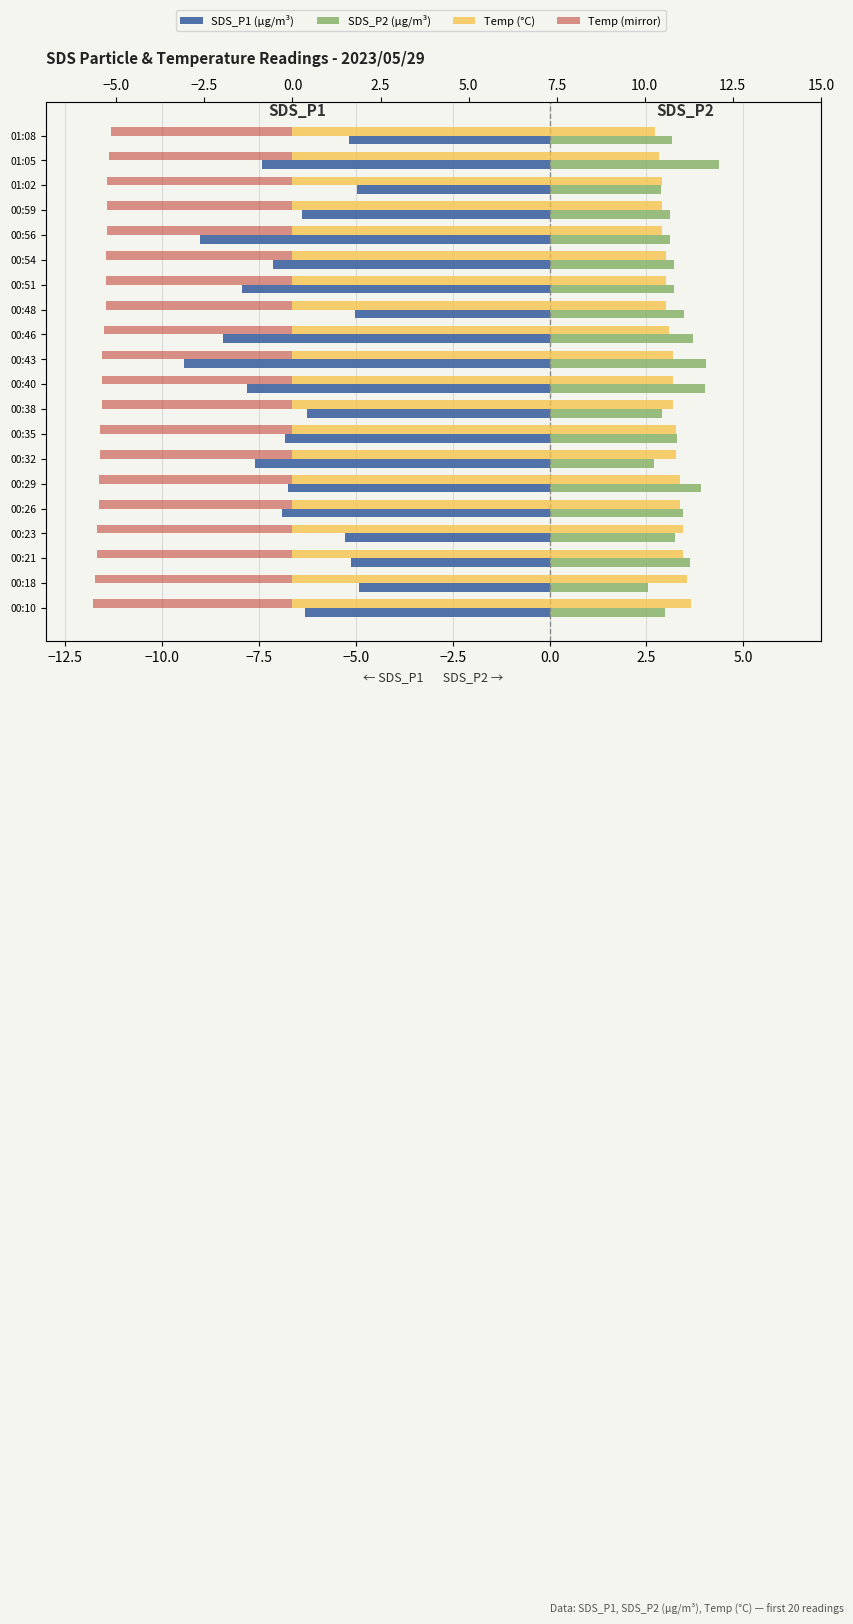

Is it true that Temp (mirror) equals -8.9 at 00:40?

False